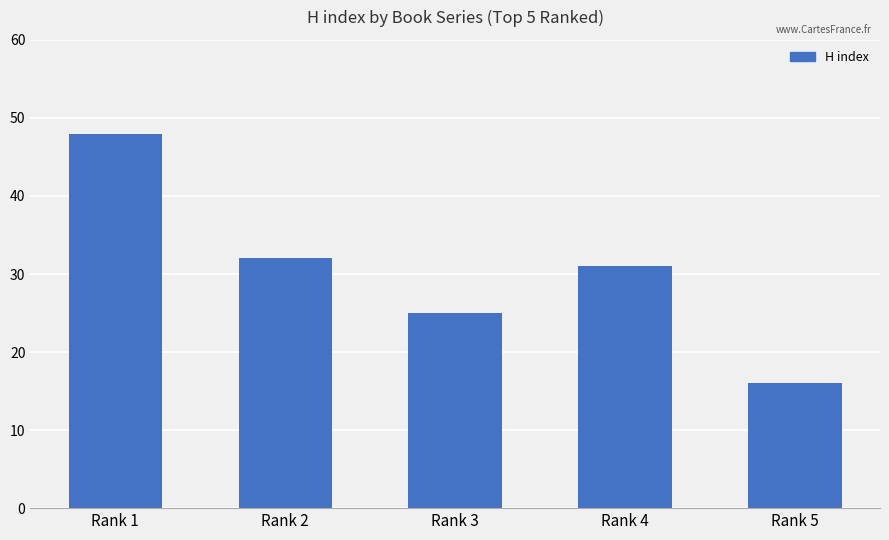

Reading left to right, list all the values displayed in this chart.

48	32	25	31	16